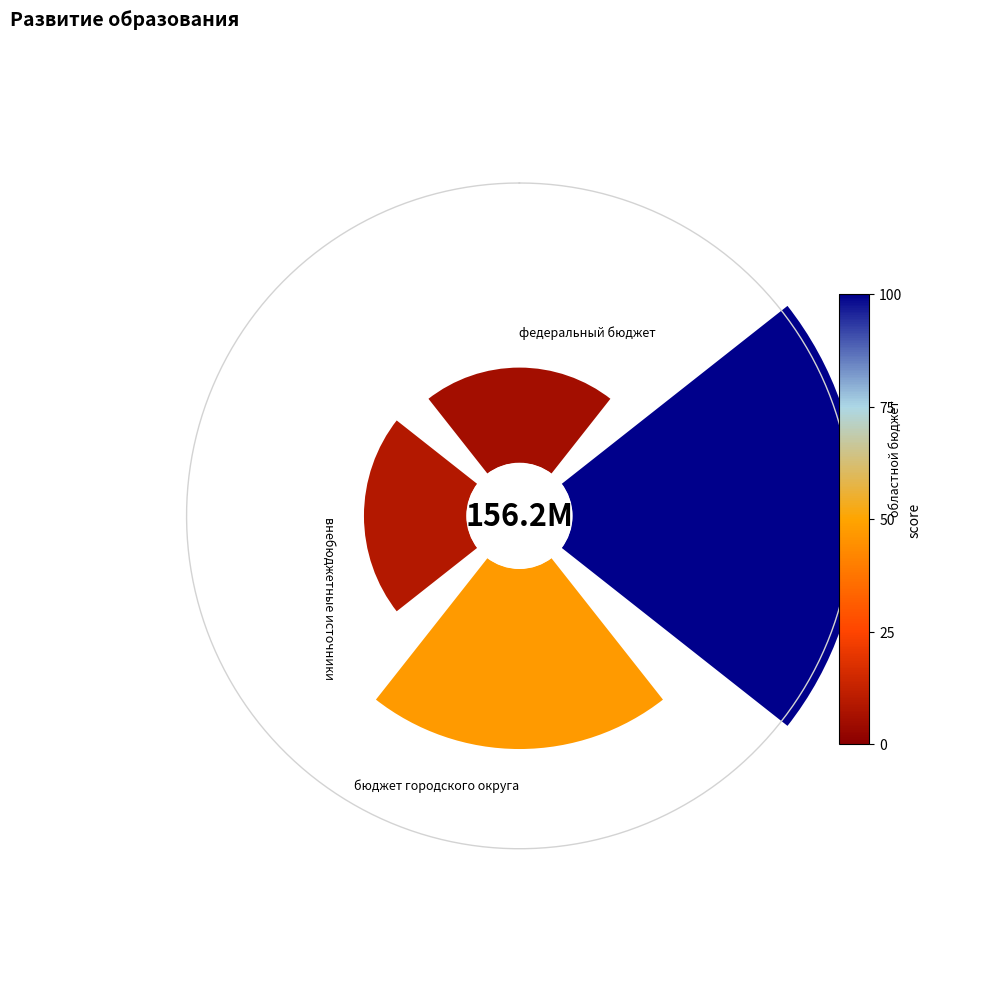

Rank the categories by value from highest to lowest.

областной бюджет, бюджет городского округа, внебюджетные источники, федеральный бюджет